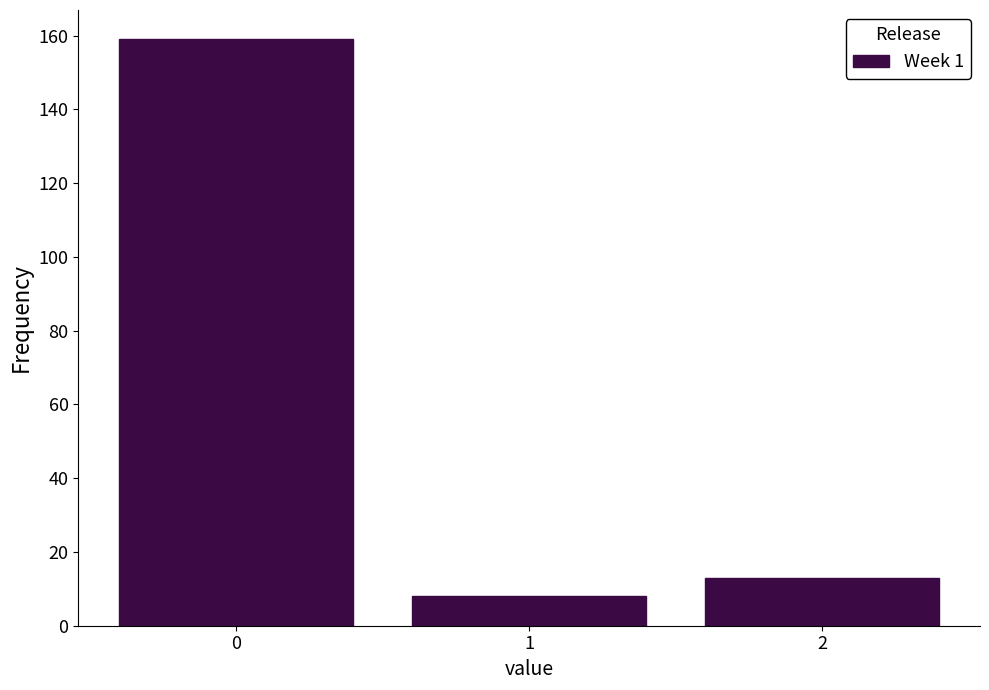

Reading left to right, transcribe all the data shown in this chart.

0=159	1=8	2=13